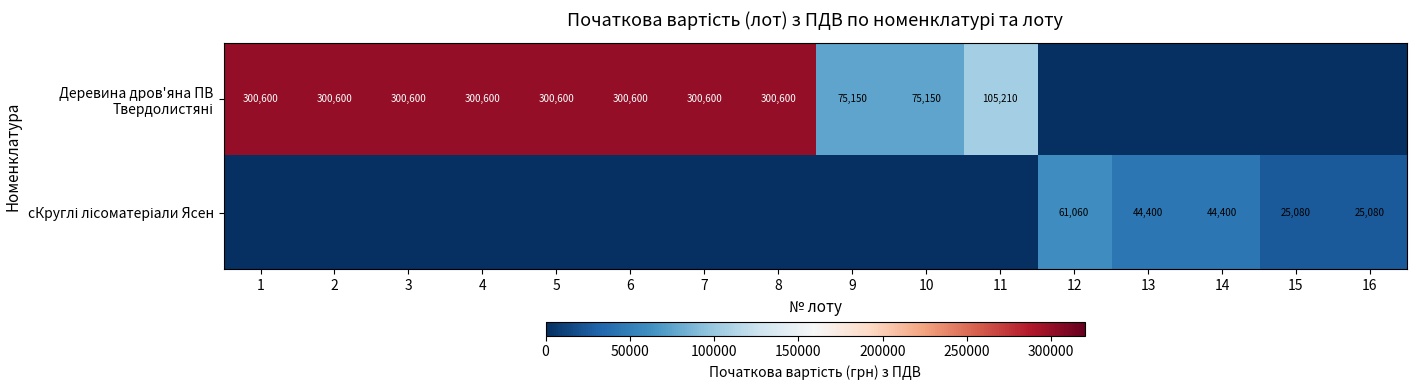

What is the difference between the highest and lowest values at 2?

300600